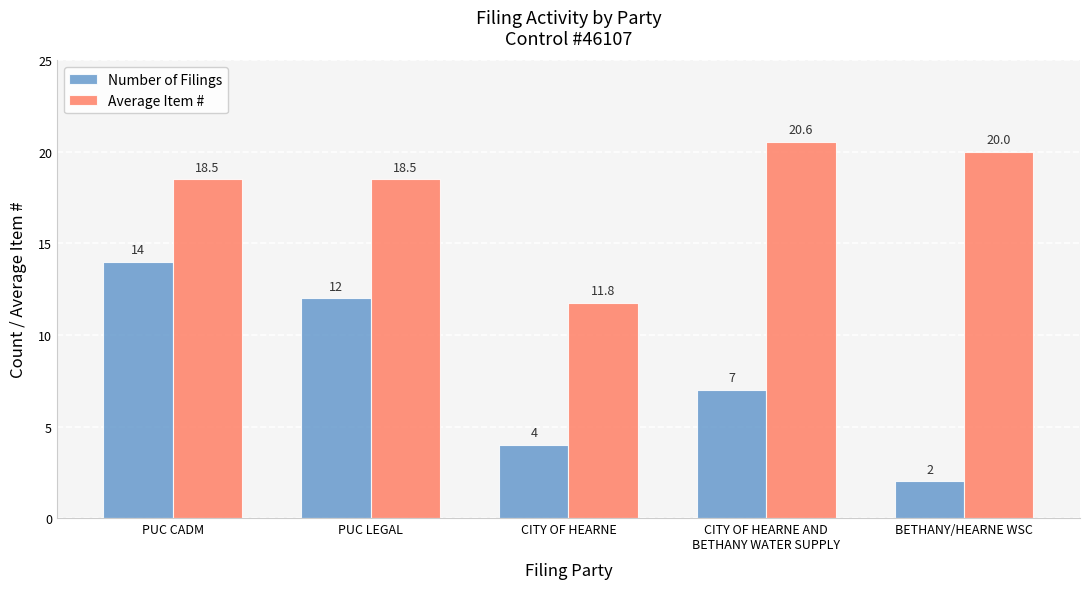

How many bars are there in total?

10